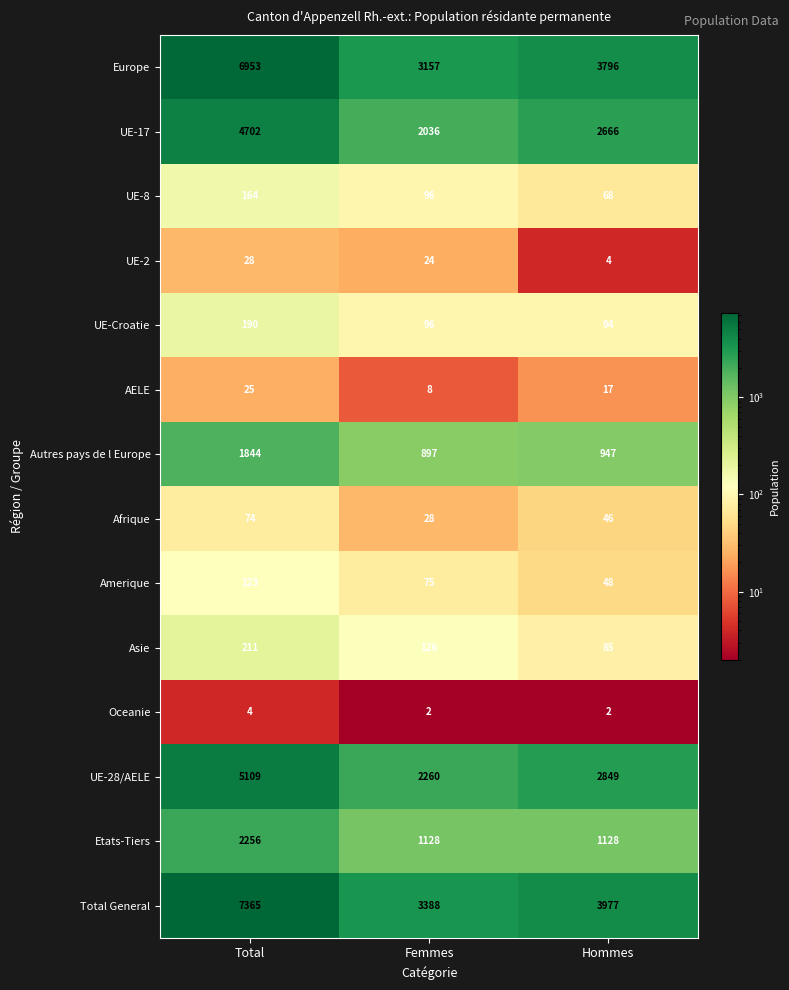

What is the difference between the maximum and minimum values in the Asie series?

126